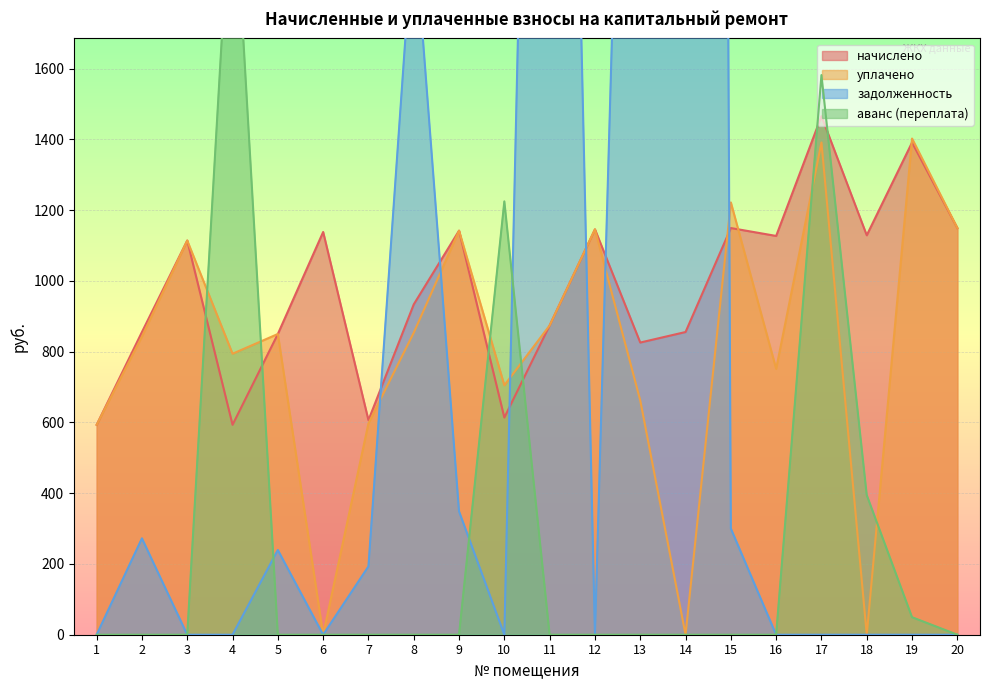

How many data points does each series have?

20